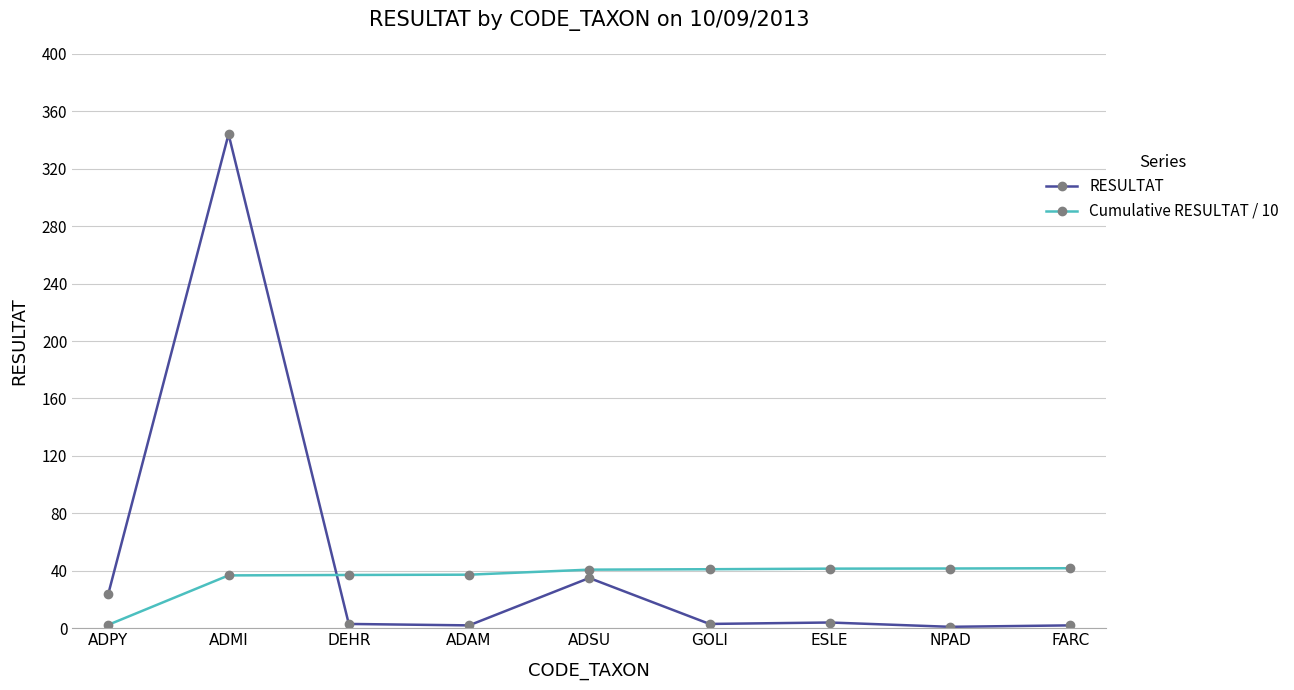

How many lines are shown in the chart?

2